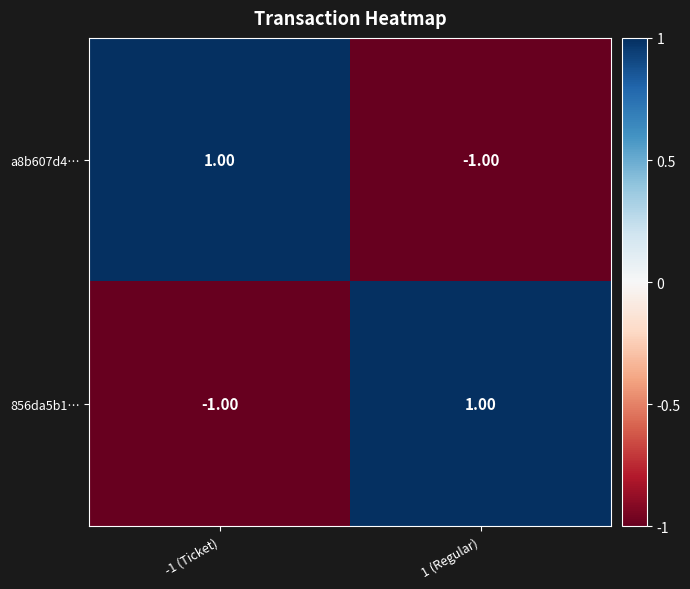

Rank the categories by a8b607d4… value from highest to lowest.

-1 (Ticket), 1 (Regular)